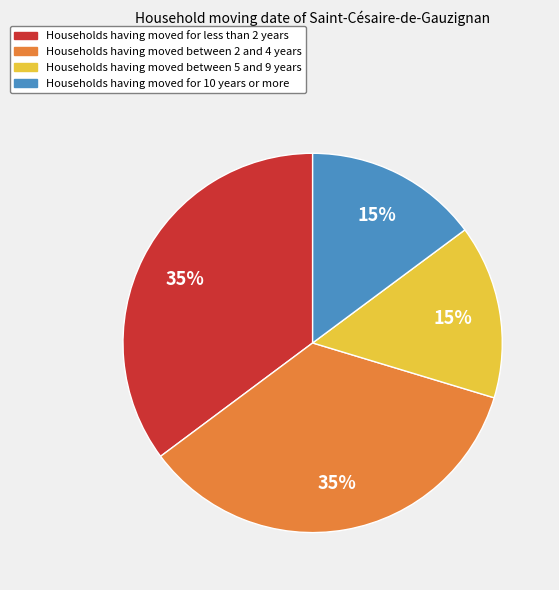

Is there a majority slice in this chart?

No